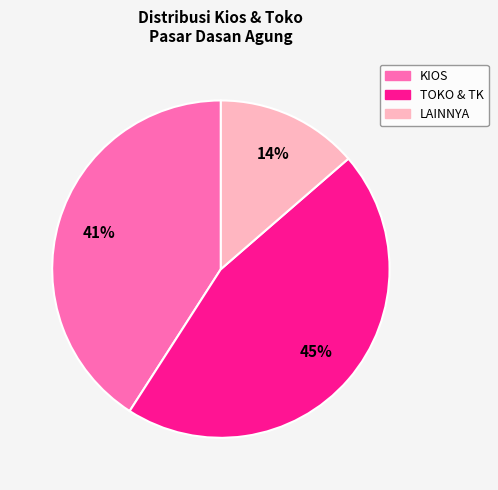

To the nearest percent, what is the average slice percentage?

33%